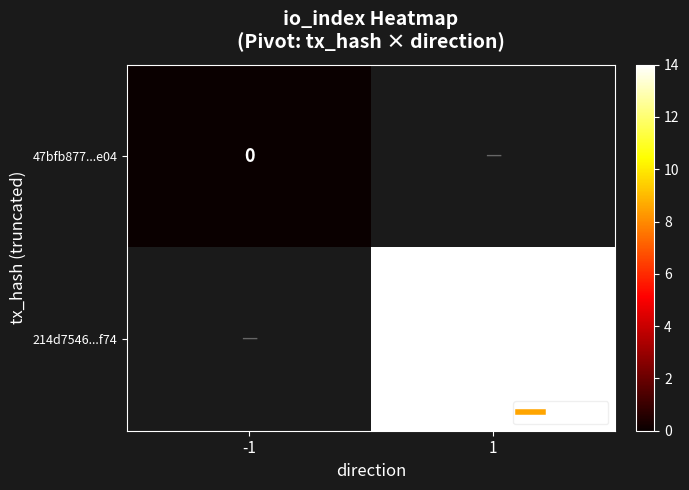

Which category has the lowest value in the 47bfb877...e04 series?

-1